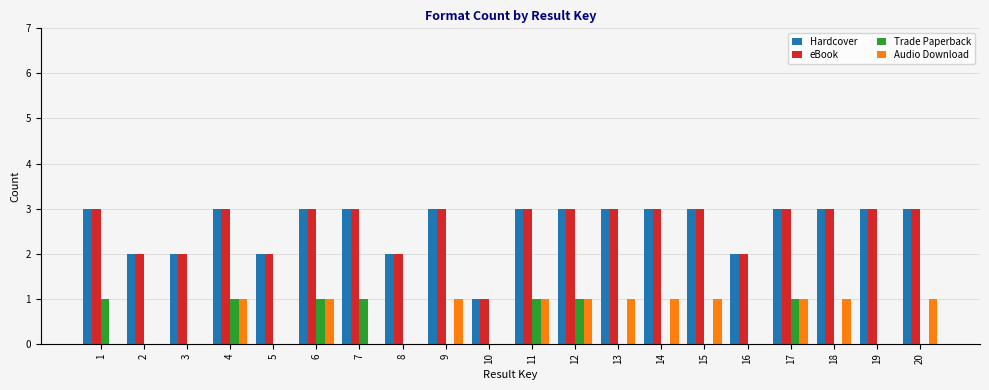

Reading left to right, extract all data points from this chart.

Hardcover: 3	2	2	3	2	3	3	2	3	1	3	3	3	3	3	2	3	3	3	3
eBook: 3	2	2	3	2	3	3	2	3	1	3	3	3	3	3	2	3	3	3	3
Trade Paperback: 1	0	0	1	0	1	1	0	0	0	1	1	0	0	0	0	1	0	0	0
Audio Download: 0	0	0	1	0	1	0	0	1	0	1	1	1	1	1	0	1	1	0	1